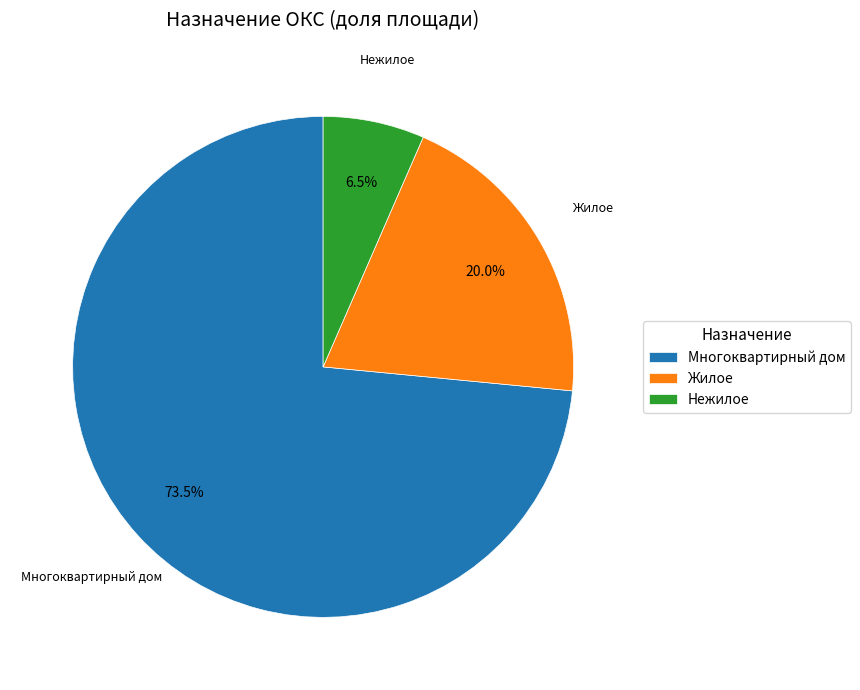

Rank the categories by value from highest to lowest.

Многоквартирный дом, Жилое, Нежилое